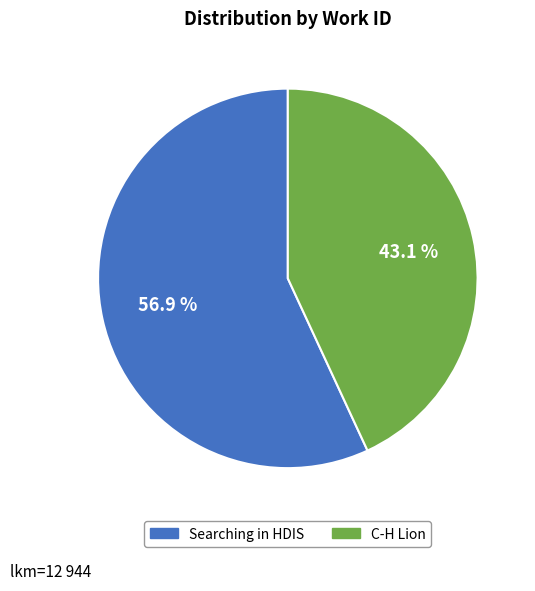

How many slices are in this pie chart?

2